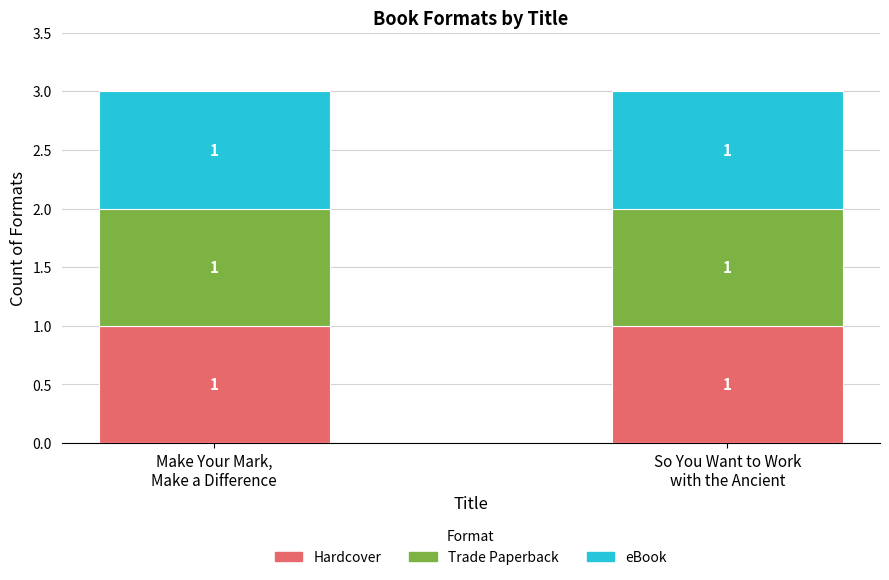

Between Make Your Mark, Make a Difference and So You Want to Work with the Ancient, which series saw the biggest shift?

Hardcover